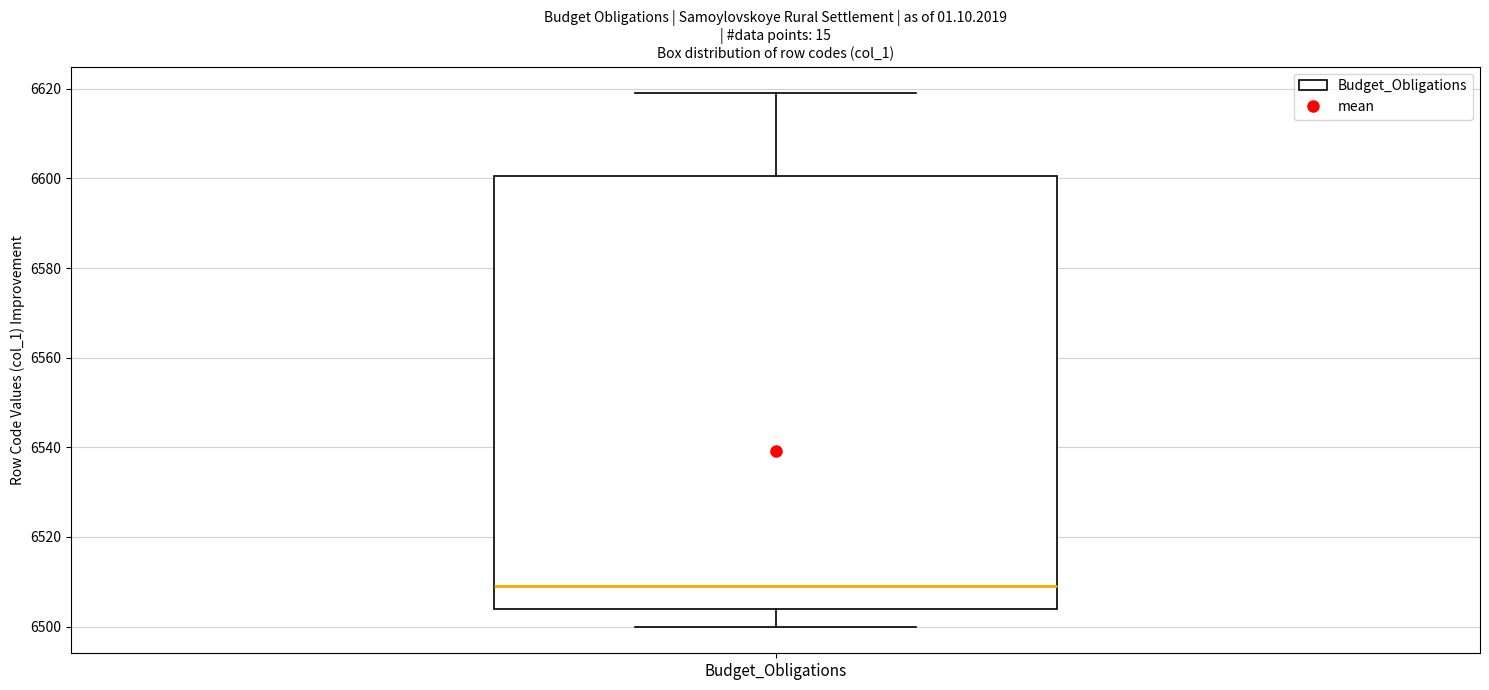

Transcribe this box plot: give where the median line is, the range the box spans, and where the two whiskers end, as read against the y-axis. The values are not printed on the chart, so give them approximately, as read against the axis.

median 6510, box 6504 to 6600, whiskers 6500 to 6620